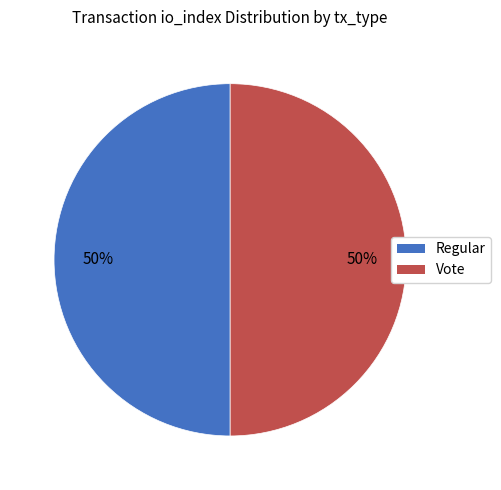

To the nearest percent, what is the average slice percentage?

50%